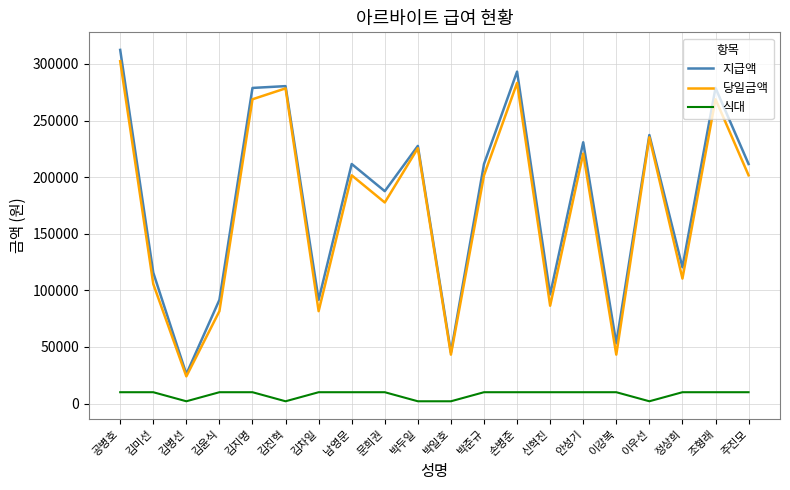

What is the spread (max minus min) of values at 김지명?

268800